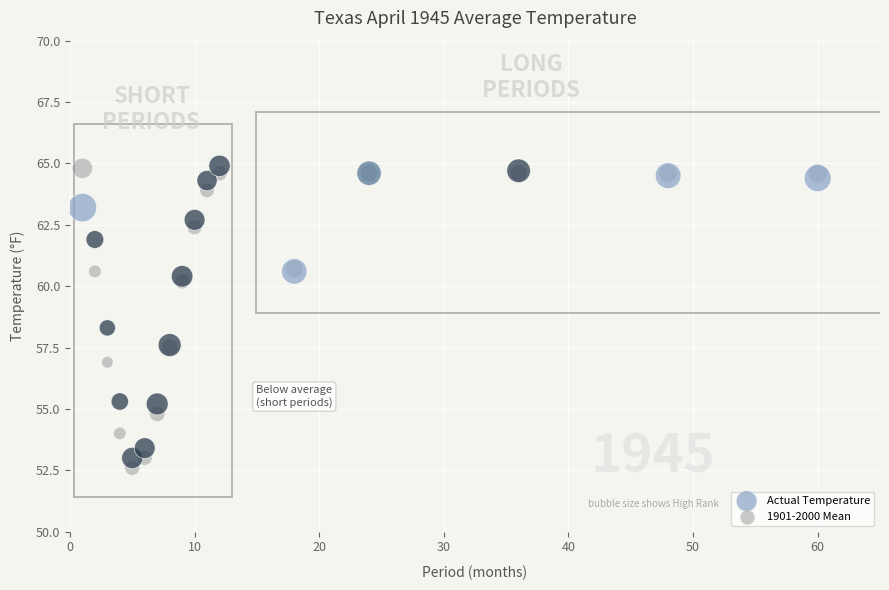

Which series has the largest Y range (max minus min)?

1901-2000 Mean